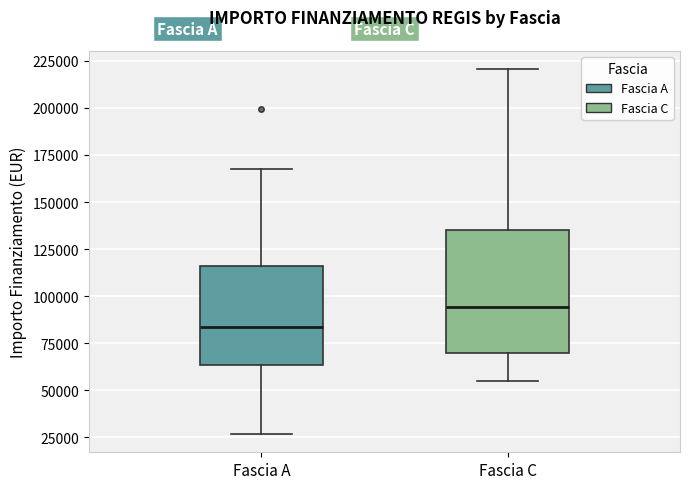

Which box is the tallest, from its lower edge to its upper edge?

Fascia C